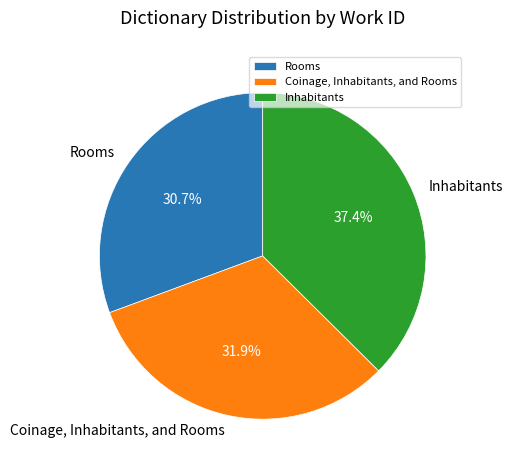

The Coinage, Inhabitants, and Rooms slice represents 32% of the pie. True or false?

True